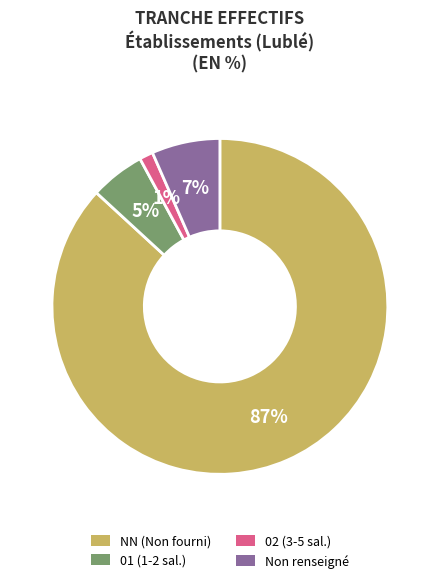

Rank the categories by value from highest to lowest.

NN (Non fourni), Non renseigné, 01 (1-2 sal.), 02 (3-5 sal.)